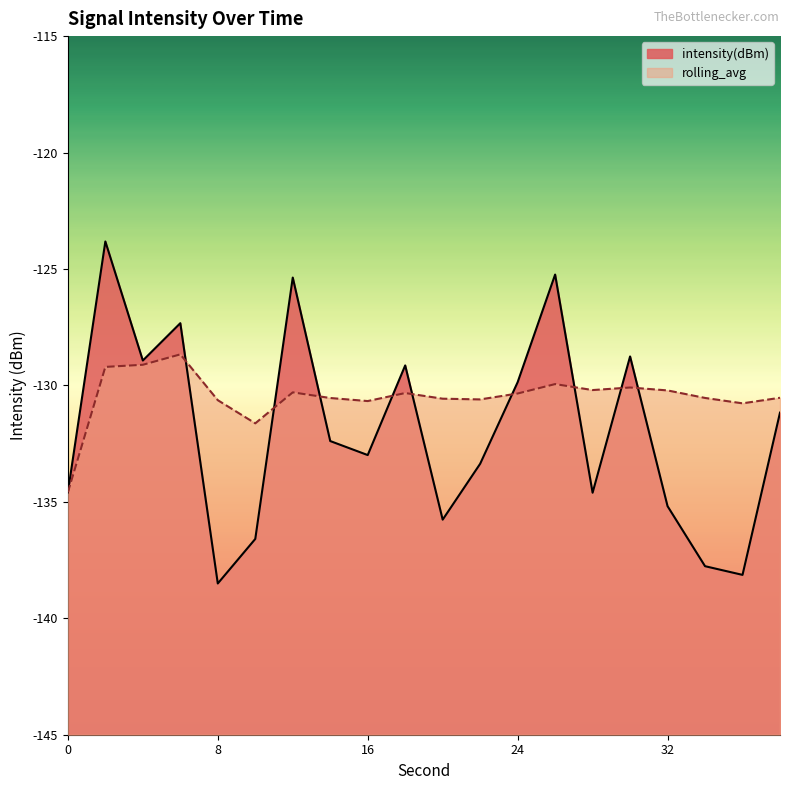

Which series ends up on top after the final intersection of rolling_avg and intensity(dBm)?

rolling_avg